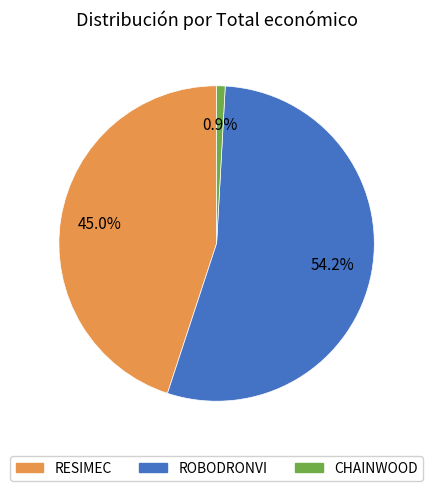

To the nearest percent, what is the difference between the largest and smallest slice percentages?

53%